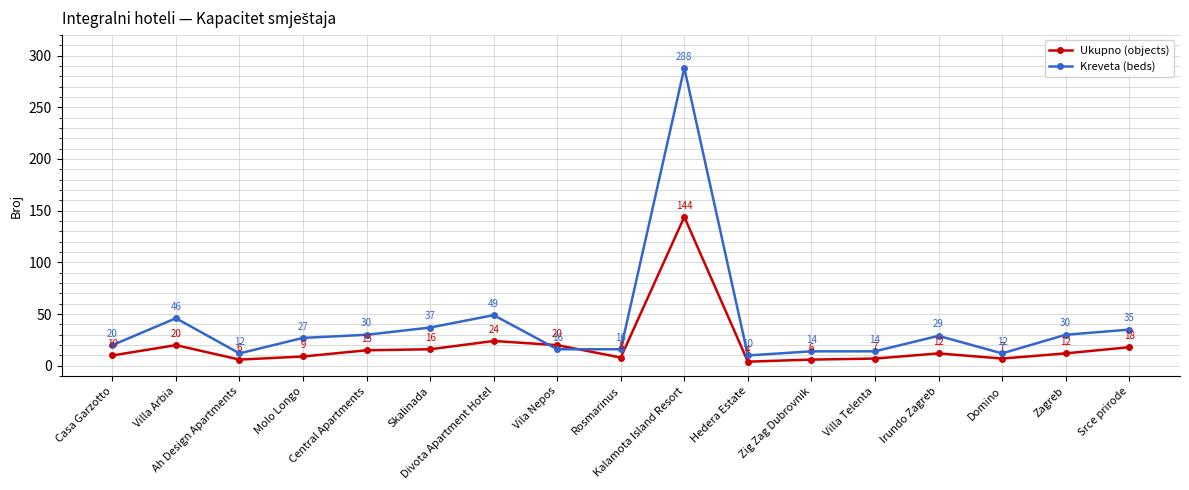

The Kreveta (beds) series shows 64 at Divota Apartment Hotel. True or false?

False